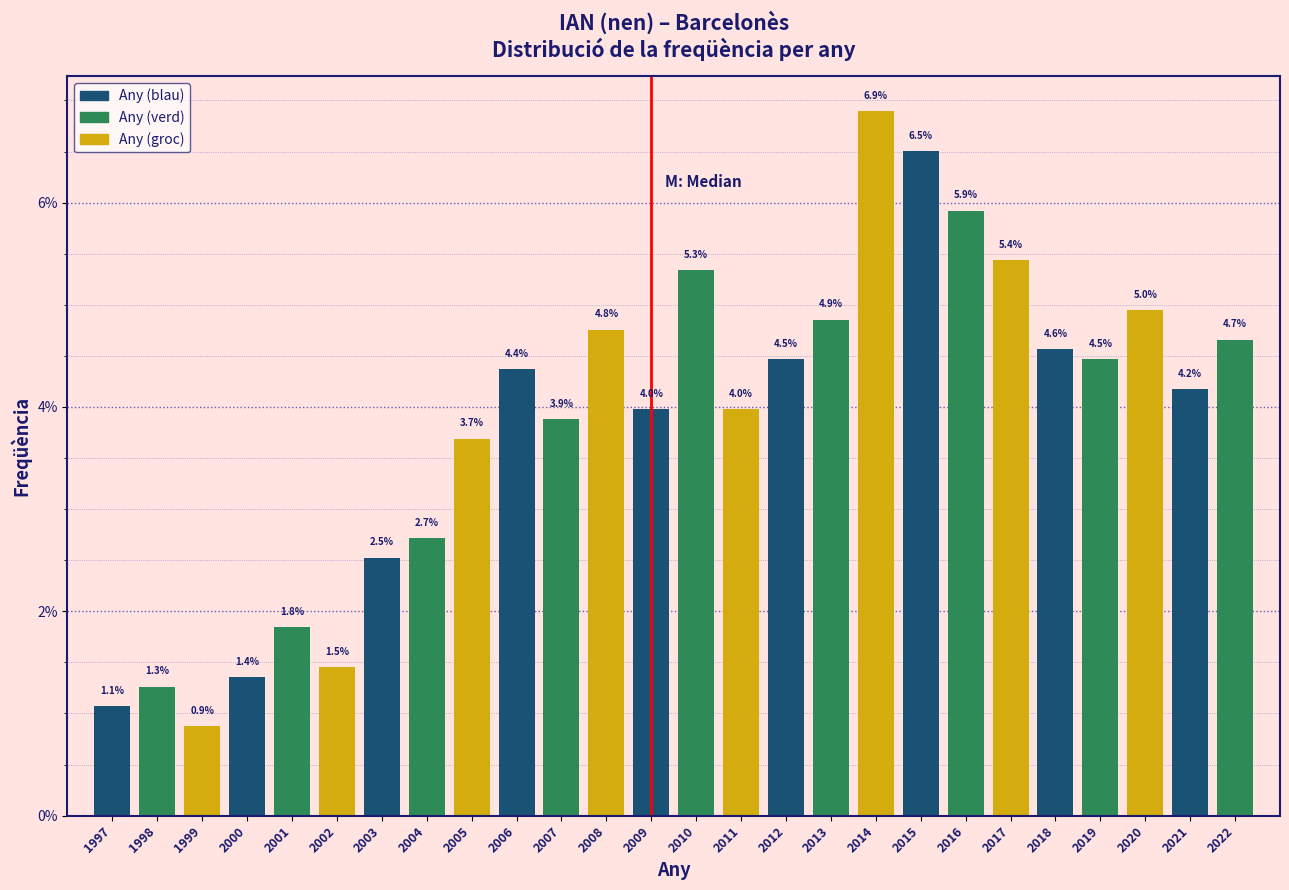

Reading left to right, transcribe all the data shown in this chart.

1997=1.1	1998=1.3	1999=0.9	2000=1.4	2001=1.8	2002=1.5	2003=2.5	2004=2.7	2005=3.7	2006=4.4	2007=3.9	2008=4.8	2009=4.0	2010=5.3	2011=4.0	2012=4.5	2013=4.9	2014=6.9	2015=6.5	2016=5.9	2017=5.4	2018=4.6	2019=4.5	2020=5.0	2021=4.2	2022=4.7